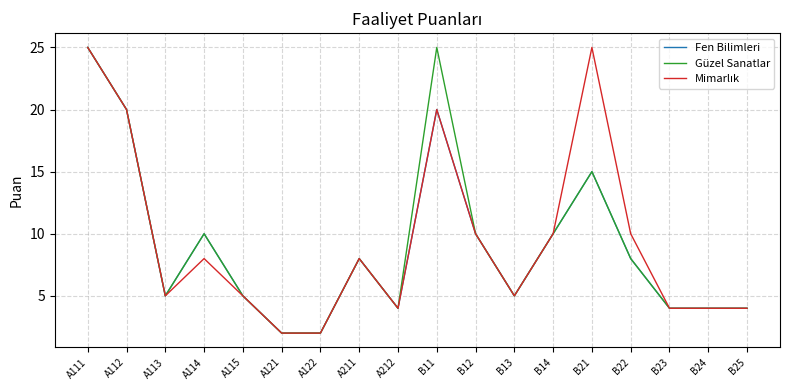

What is the total value across all series at A121?

6